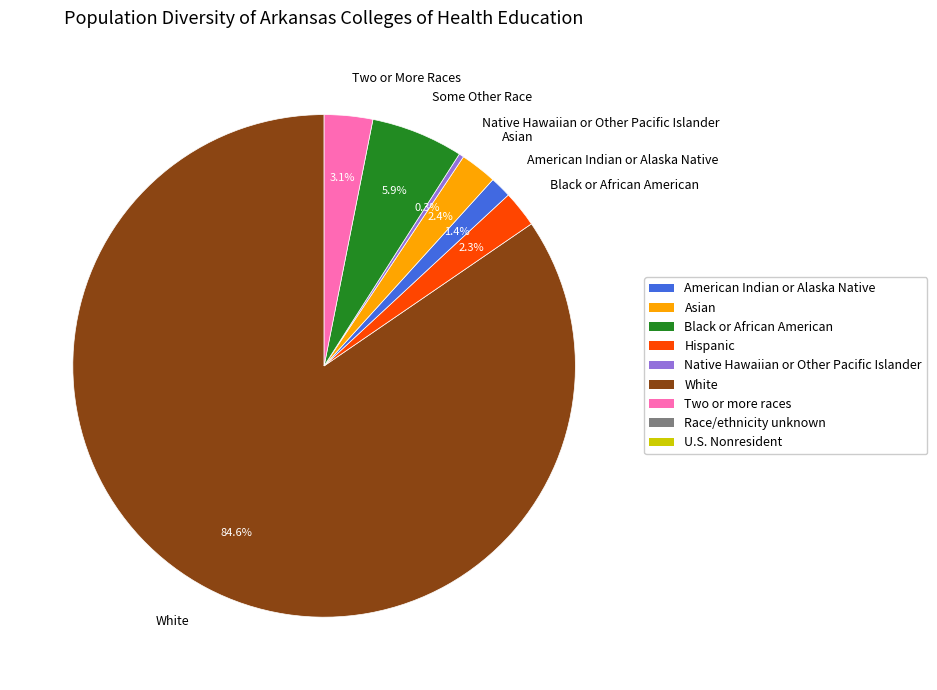

Which slice is the largest?

White